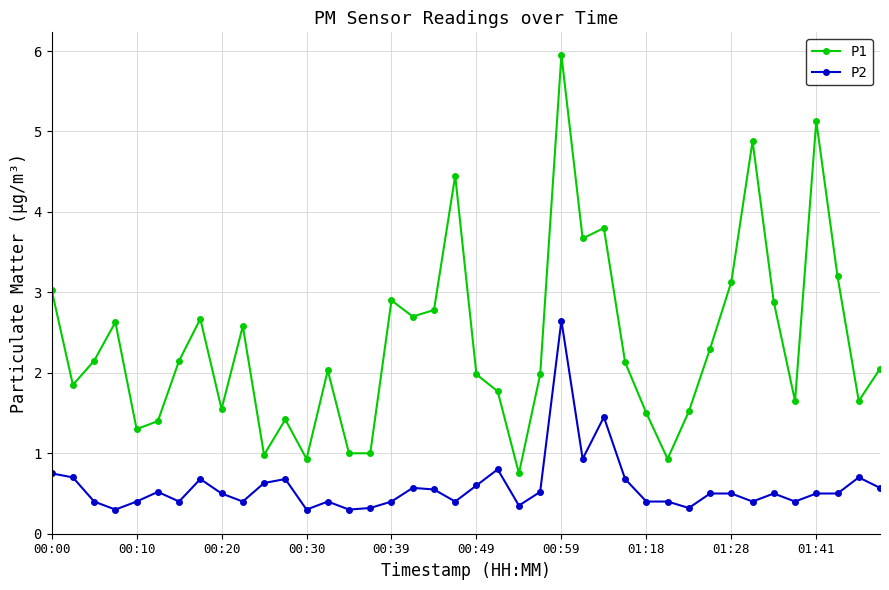

What is the value of the P2 point at the 29th from the left?

0.4